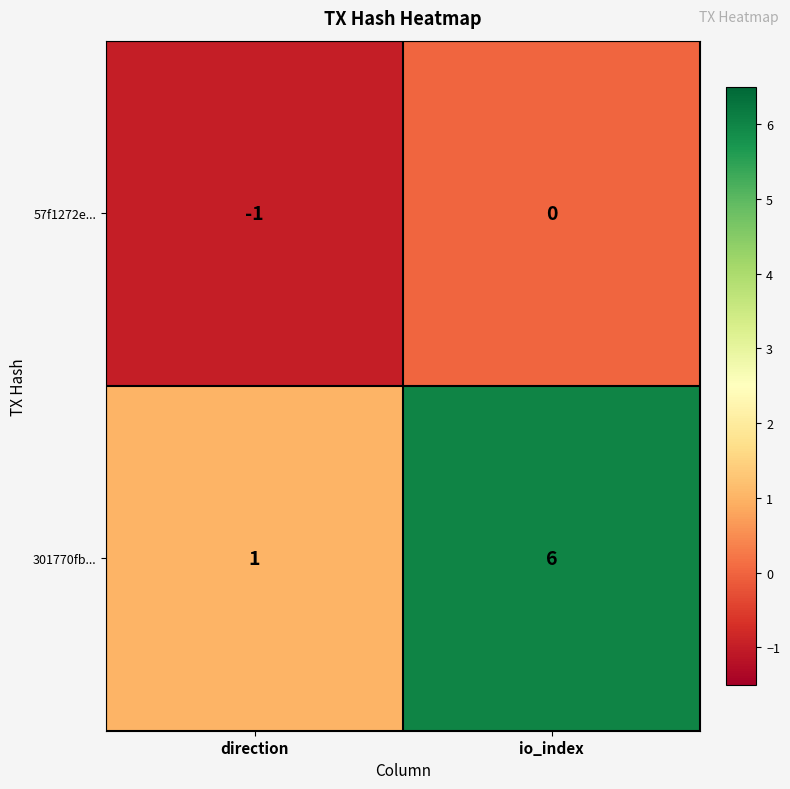

Which series has the widest spread of values?

301770fb...